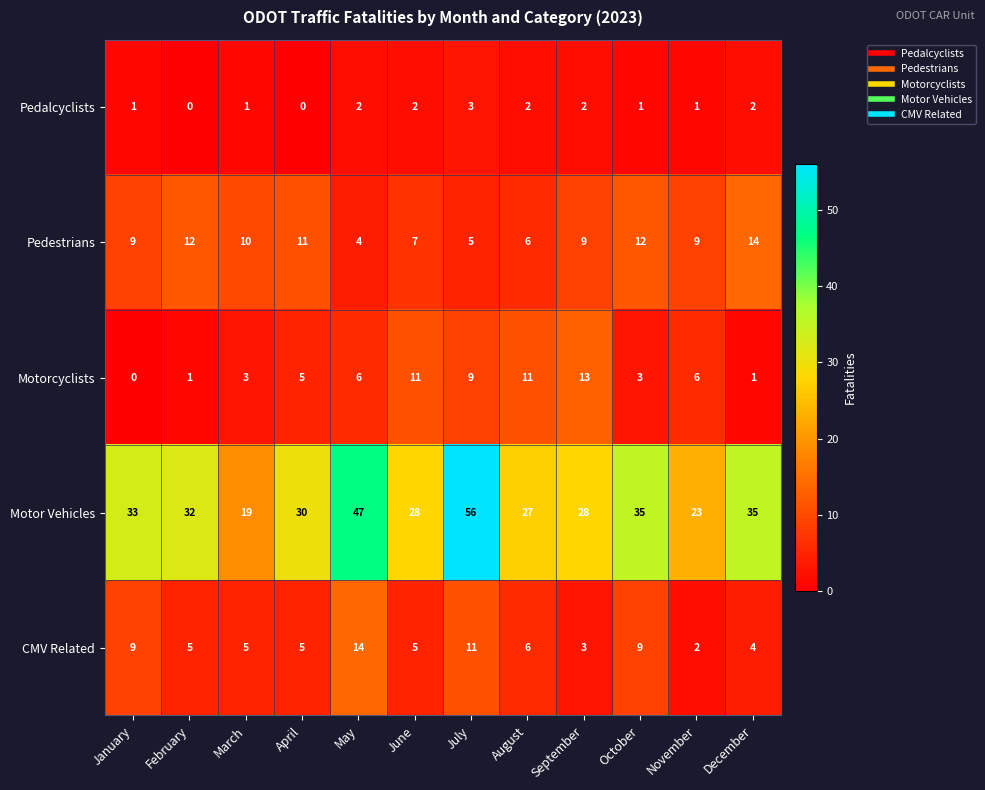

At which category does the chart reach its peak across all series?

July